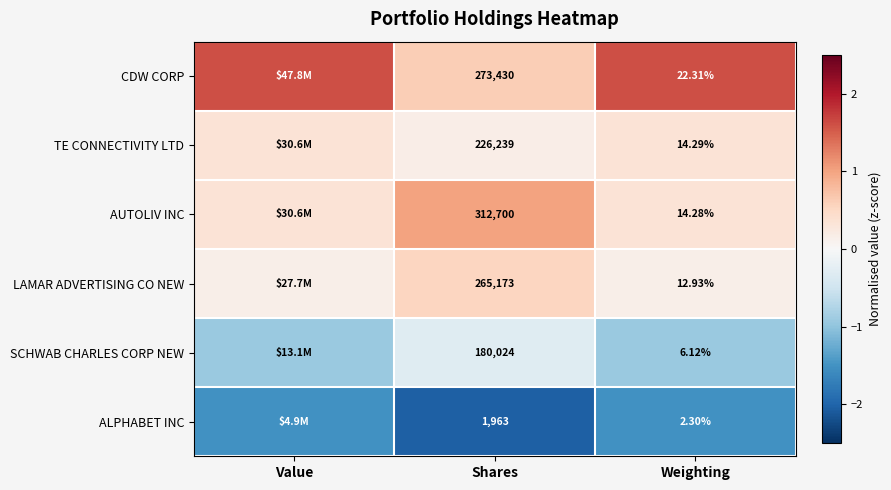

True or false: CDW CORP has a value of 2.4 at Weighting.

False